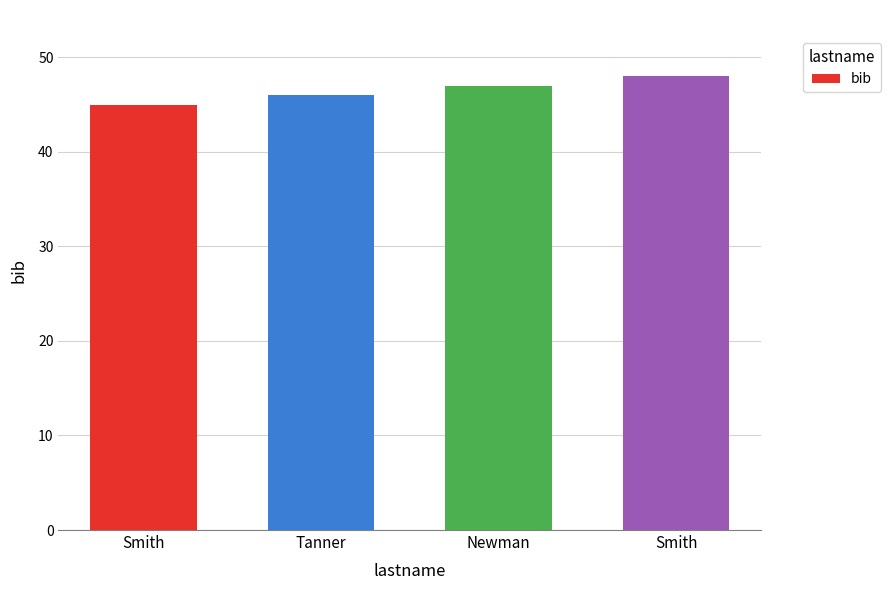

Reading left to right, transcribe all the data shown in this chart.

45	46	47	48